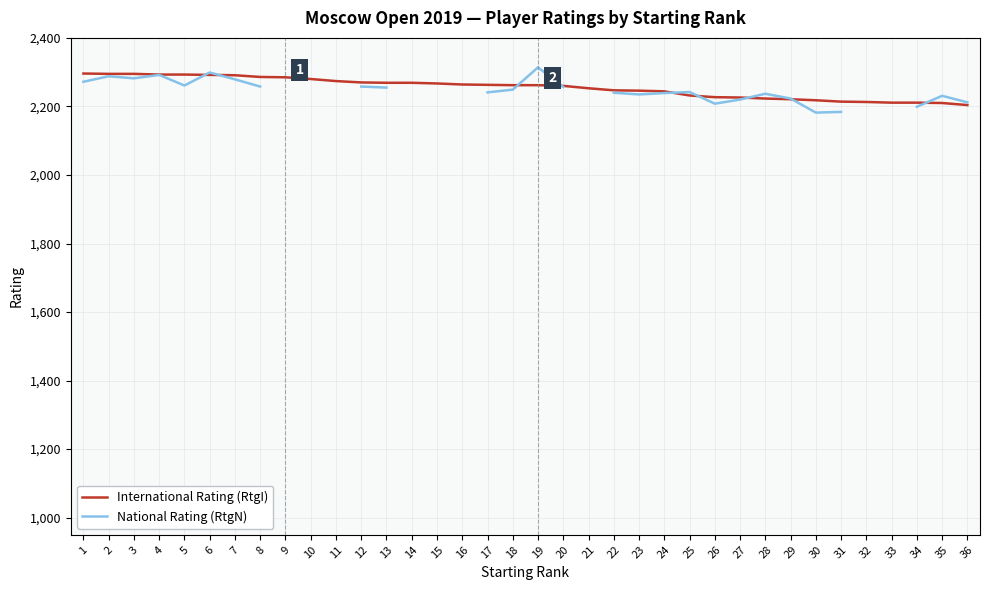

List the series in order of their peak value, highest first.

National Rating (RtgN), International Rating (RtgI)